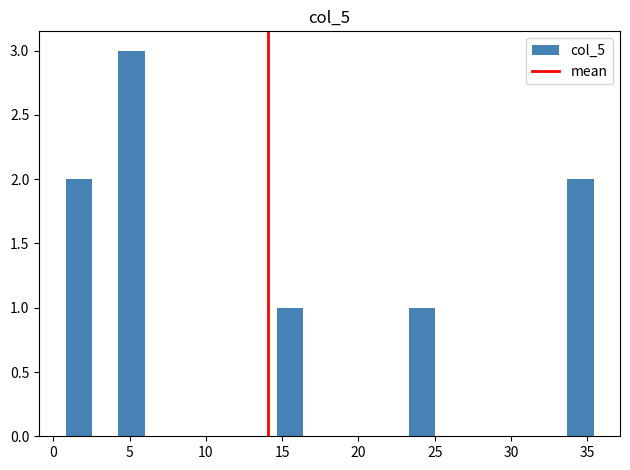

Around what value on the x-axis is the tallest bar? Give the approximate position of its centre, as read against the axis.

5.0